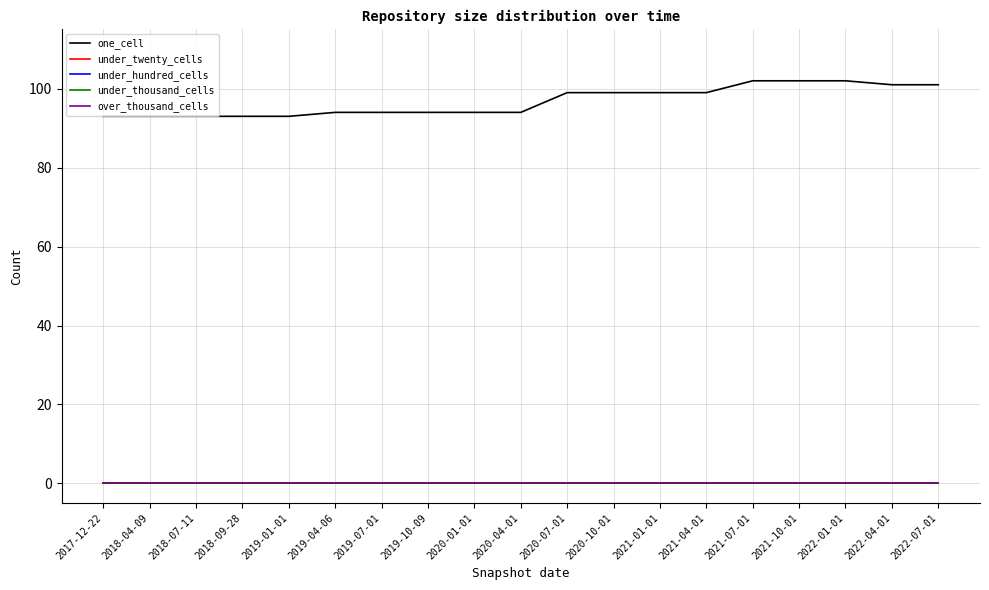

Does the chart have visible grid lines?

Yes